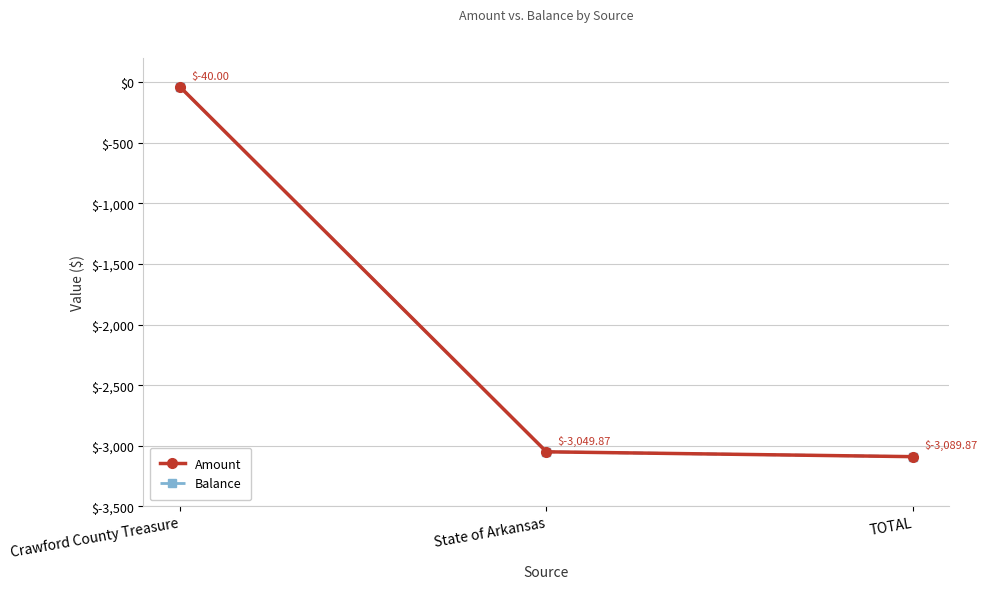

At which label does Balance first exceed -3049?

Crawford County Treasure